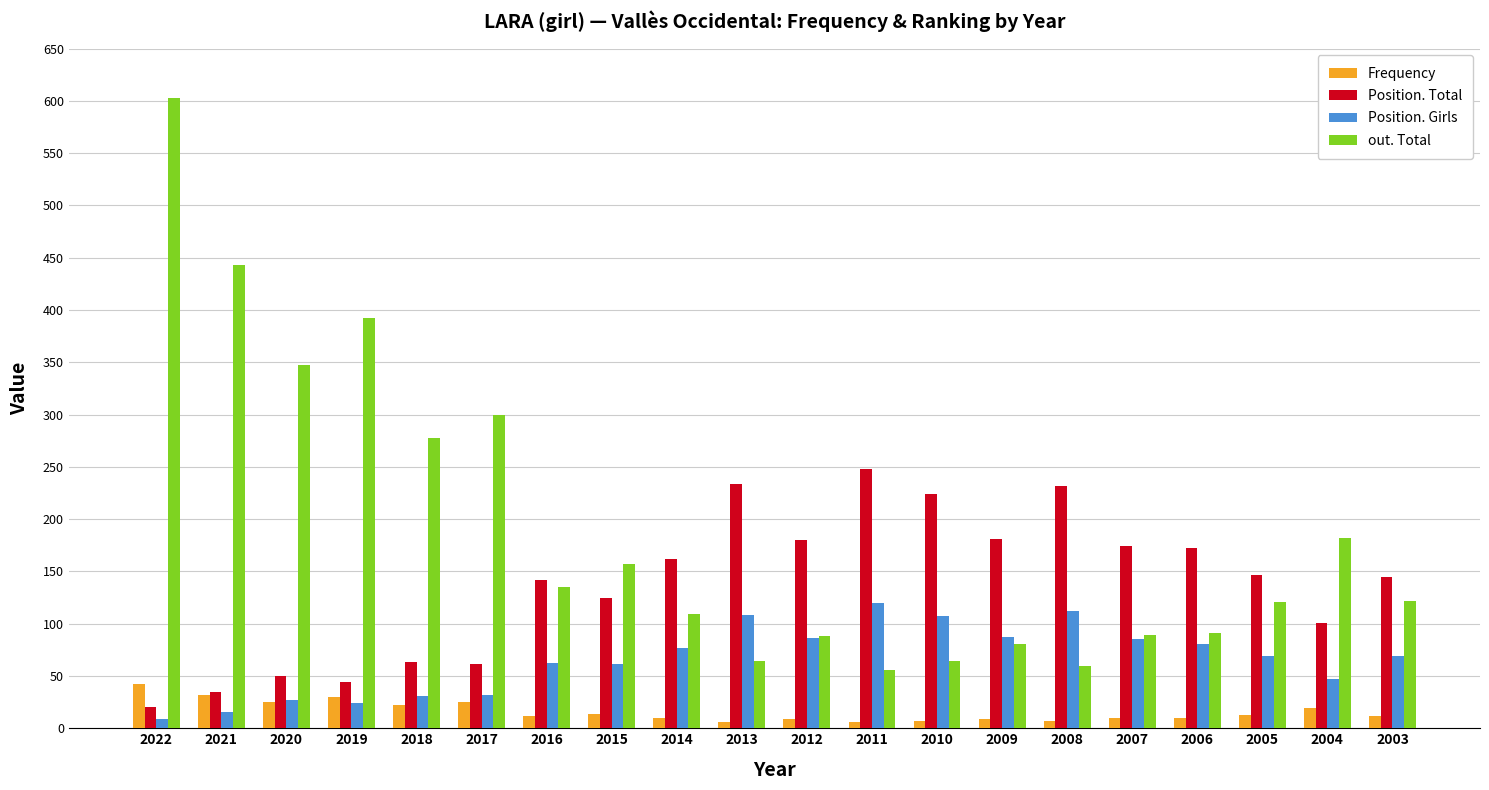

How many groups of bars are there?

20